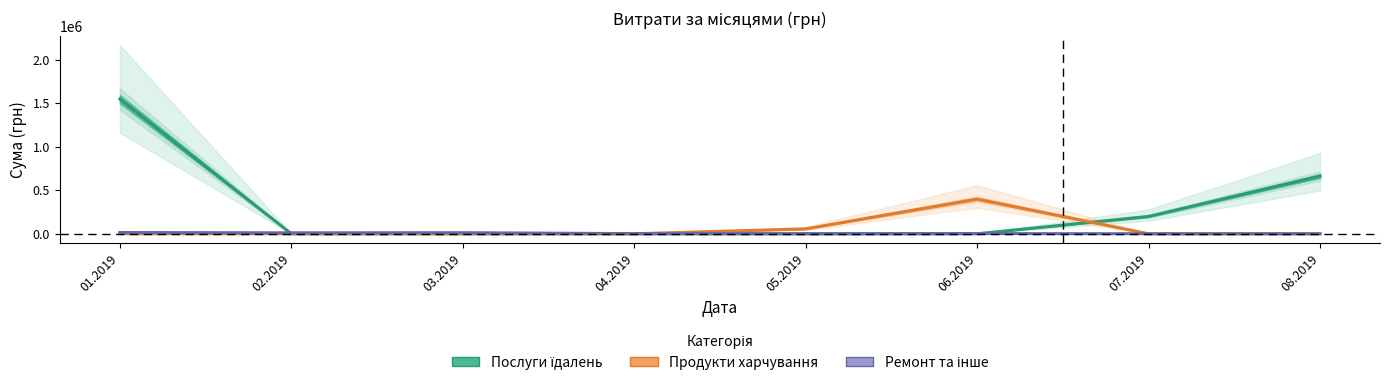

Reading left to right, what are all the values shown in this chart?

Послуги їдалень: 01.2019=1547860.4	02.2019=0.0	03.2019=0.0	04.2019=0.0	05.2019=0.0	06.2019=0.0	07.2019=199190.2	08.2019=663368.8
Продукти харчування: 01.2019=0.0	02.2019=0.0	03.2019=0.0	04.2019=0.0	05.2019=56100.0	06.2019=399053.2	07.2019=0.0	08.2019=0.0
Ремонт та інше: 01.2019=14381.2	02.2019=10765.9	03.2019=12210.6	04.2019=1440.0	05.2019=135.5	06.2019=2036.3	07.2019=0.0	08.2019=0.0